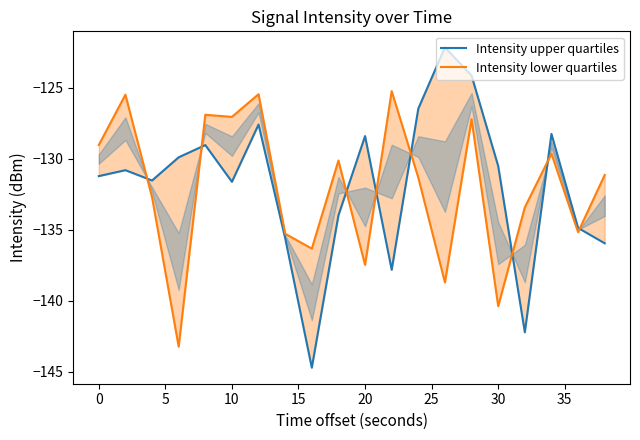

How many series are shown in this chart?

2